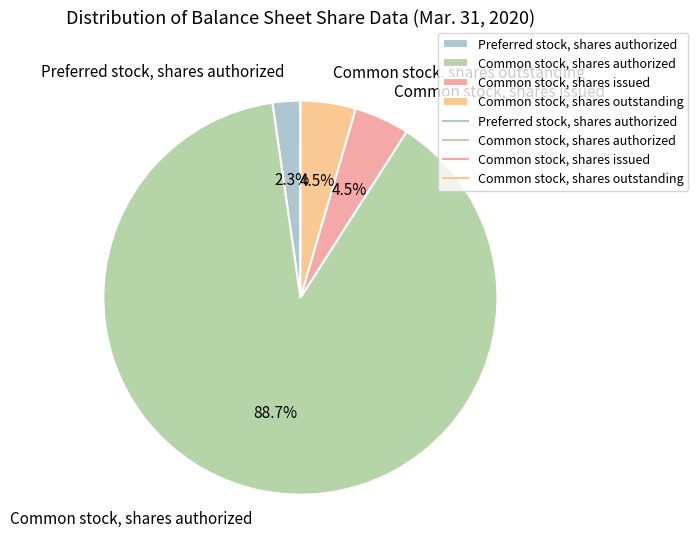

True or false: Common stock, shares authorized accounts for 99% of the total.

False